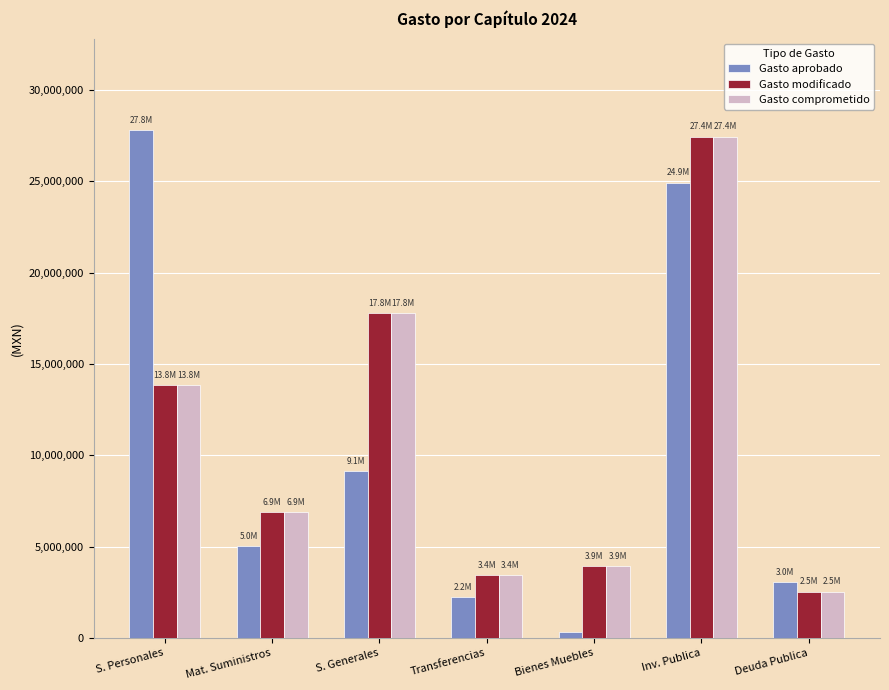

Is the value of Gasto modificado at S. Personales greater than the value of Gasto aprobado at Inv. Publica?

No